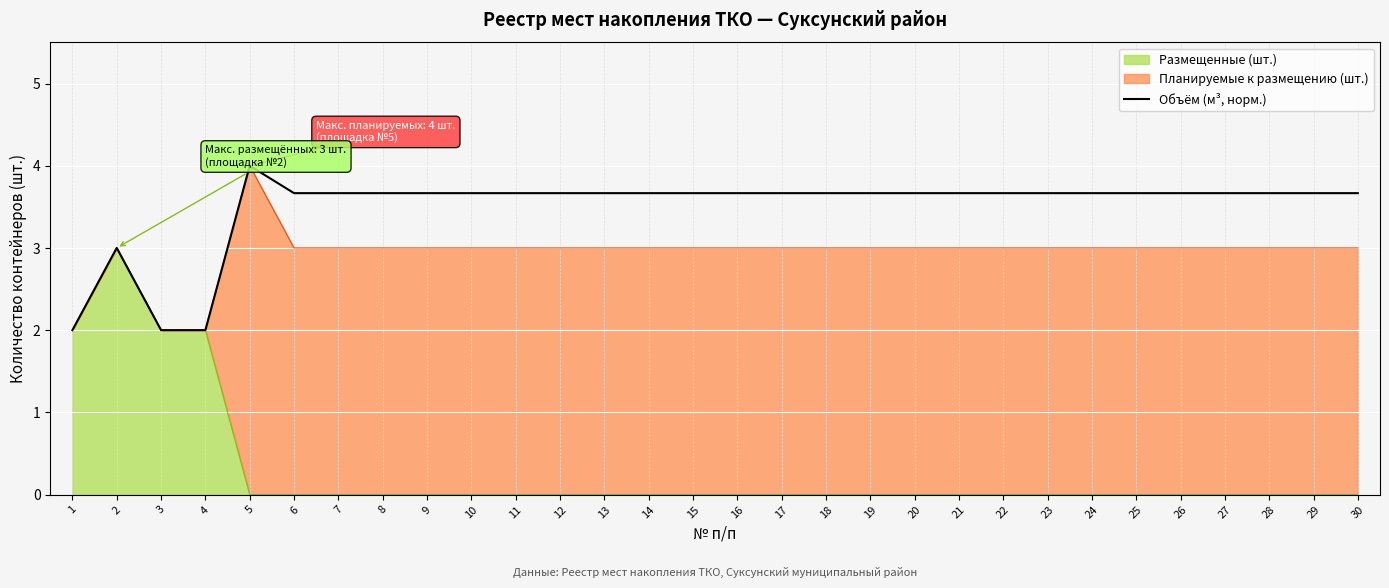

Which has a higher value, 24 or 18?

24